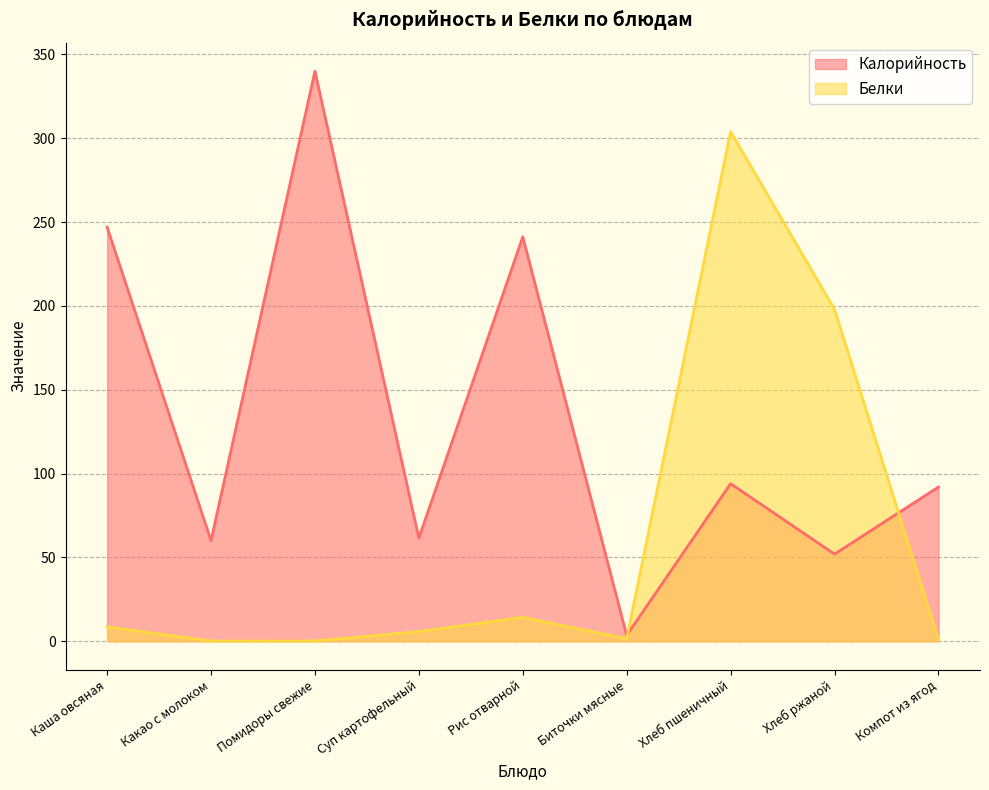

Which series changed the most between Какао с молоком and Компот из ягод?

Калорийность